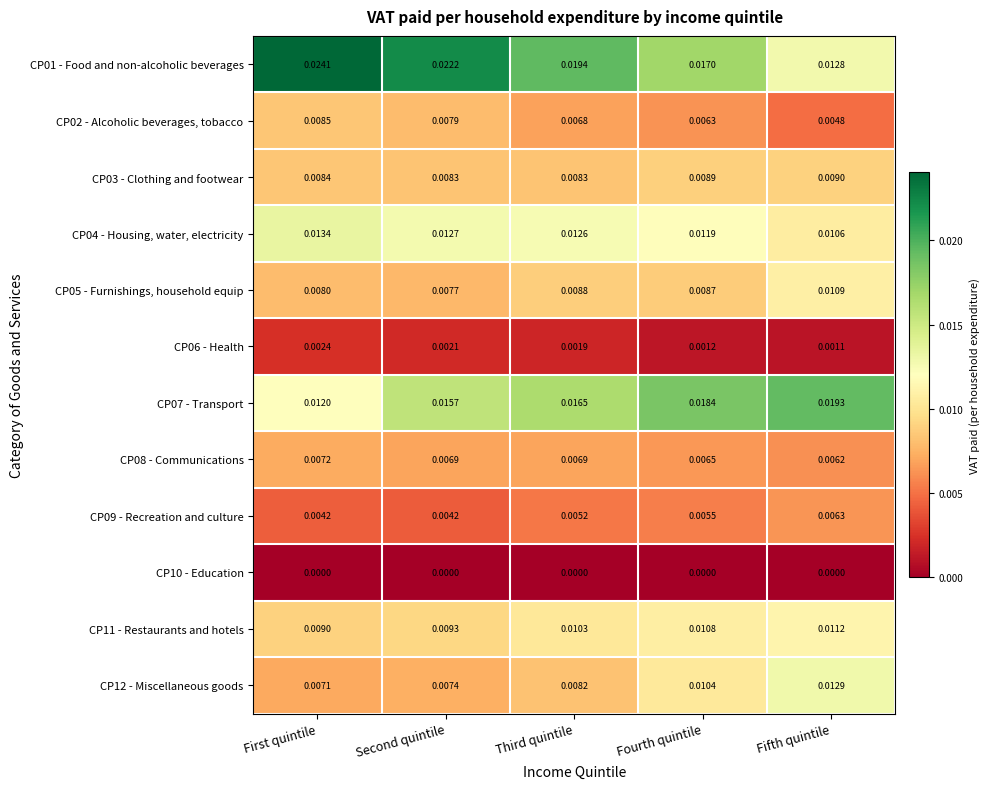

Which category has the highest value across all series?

First quintile